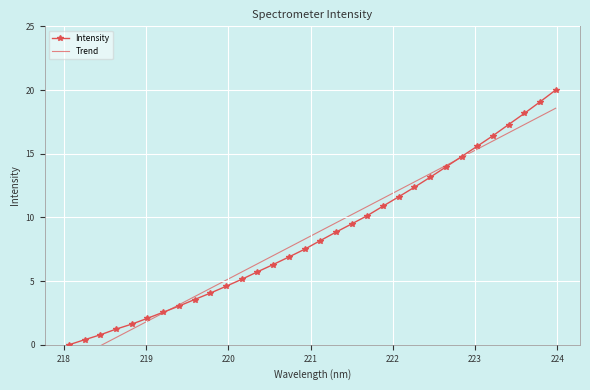

Rank the series by their average value, from lowest to highest.

Intensity, Trend